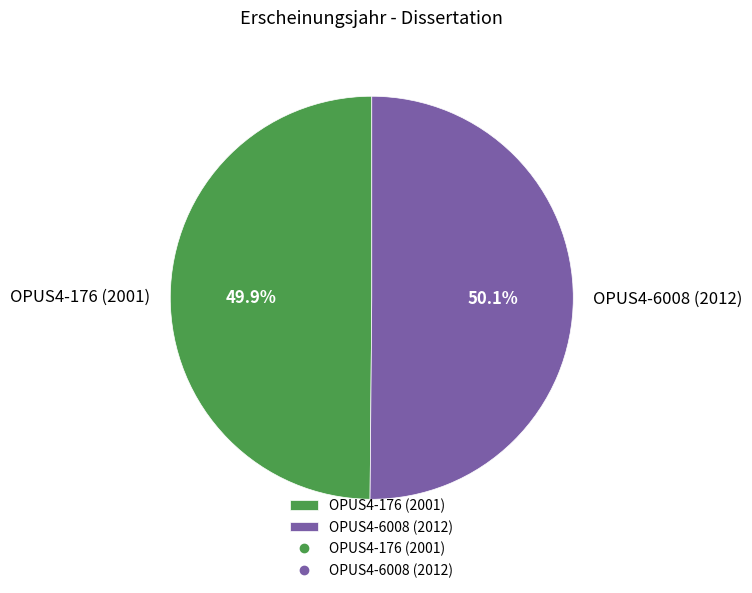

Is there any slice that represents more than half of the pie?

Yes